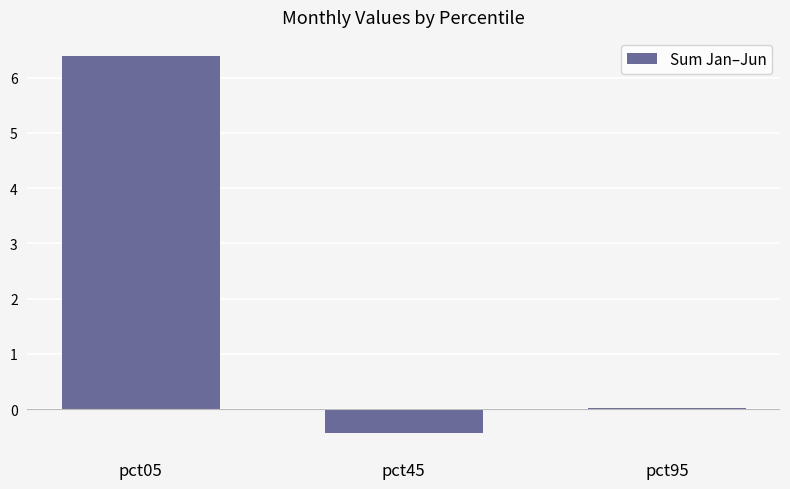

The chart shows a value of 6.4 at pct05. True or false?

True